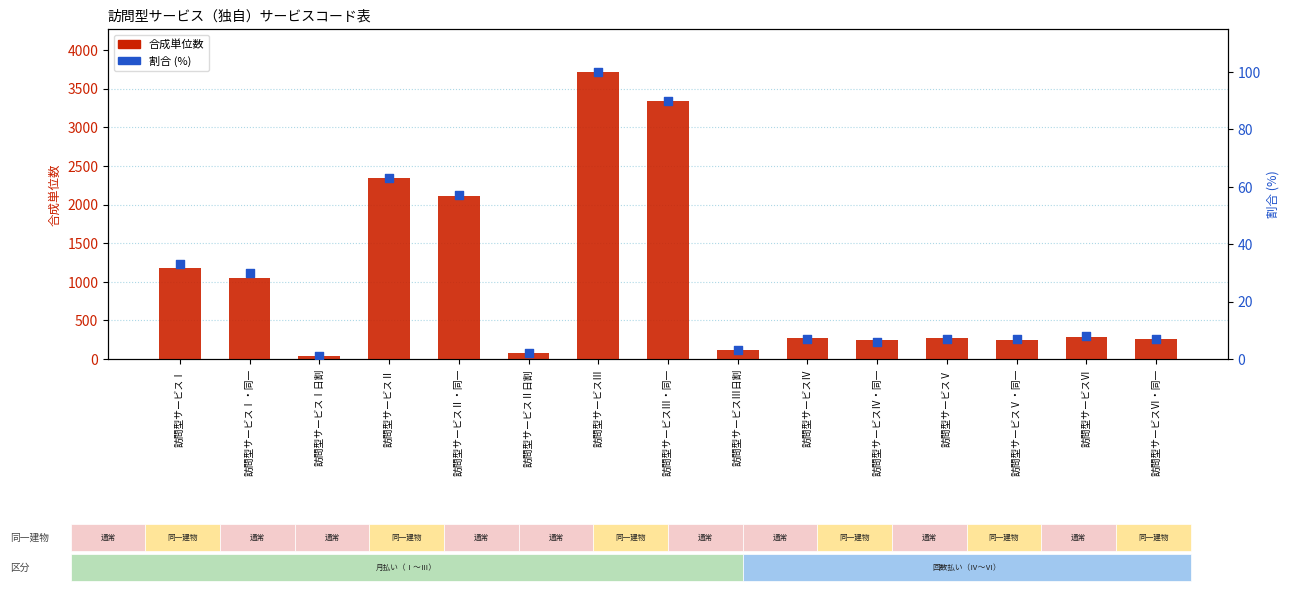

Which series has the largest total across all categories?

合成単位数